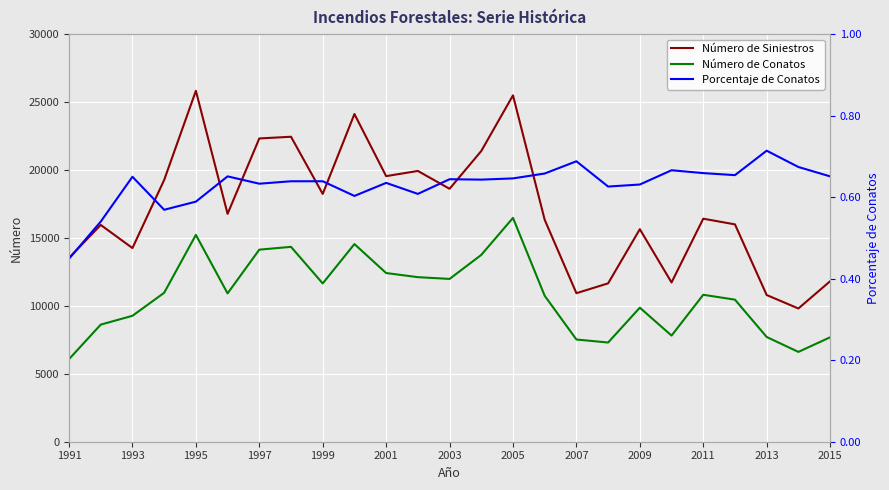

What is the value of the Número de Conatos point at the 8th from the left?

14343.0